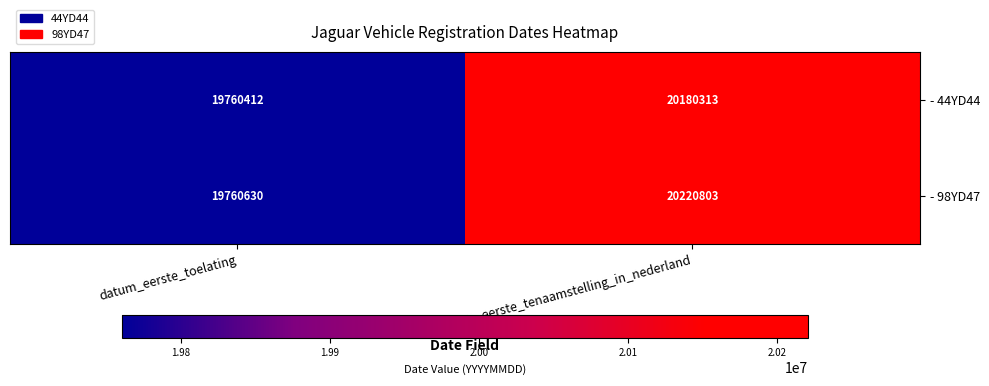

What is the spread (max minus min) of values at datum_eerste_tenaamstelling_in_nederland?

40490